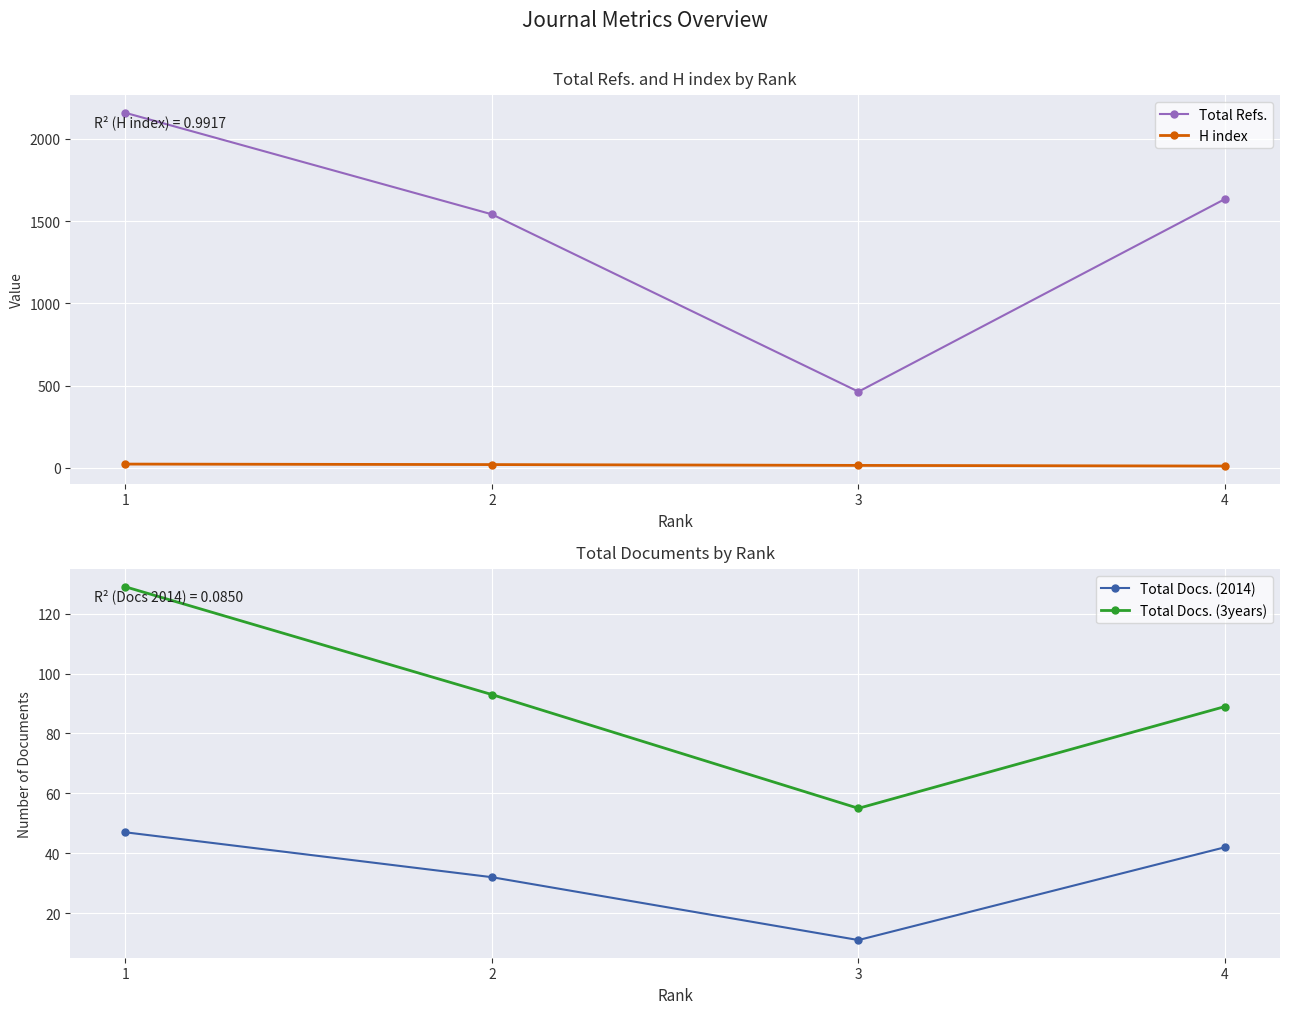

What is the value of the Total Refs. point at the 3rd from the left?

463